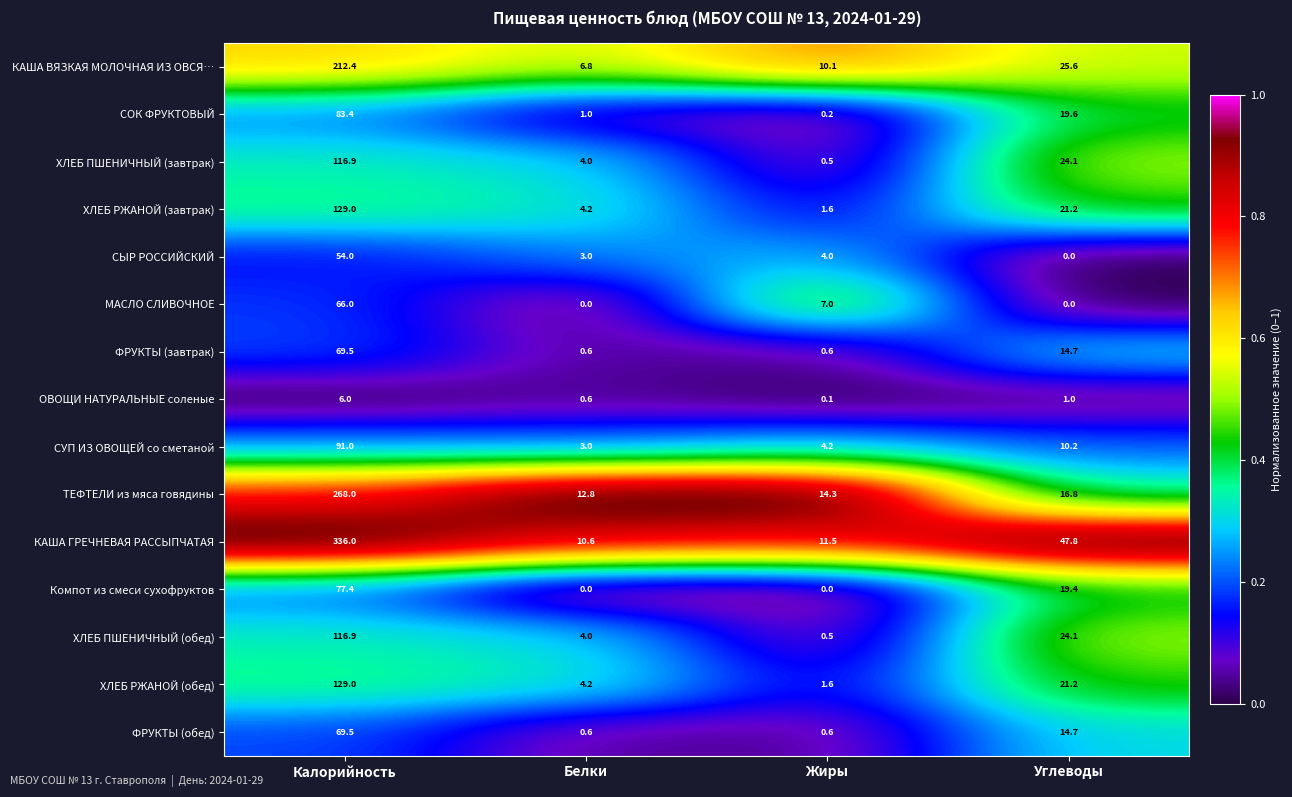

What is the difference between the maximum and second lowest values in the ФРУКТЫ (завтрак) series?

68.9